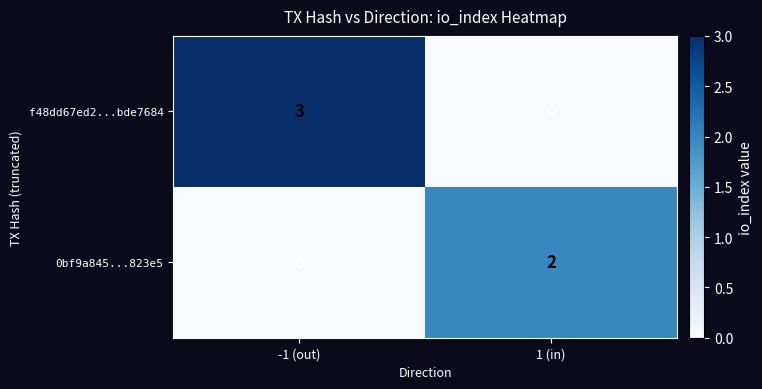

The 0bf9a845...823e5 series shows 2 at 1 (in). True or false?

True